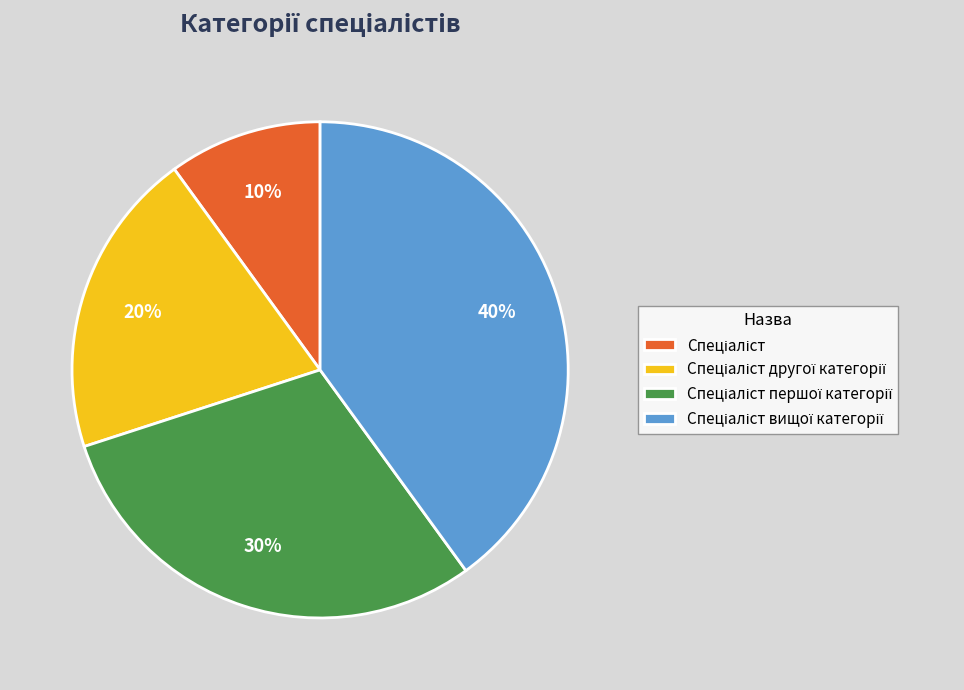

Is there a majority slice in this chart?

No